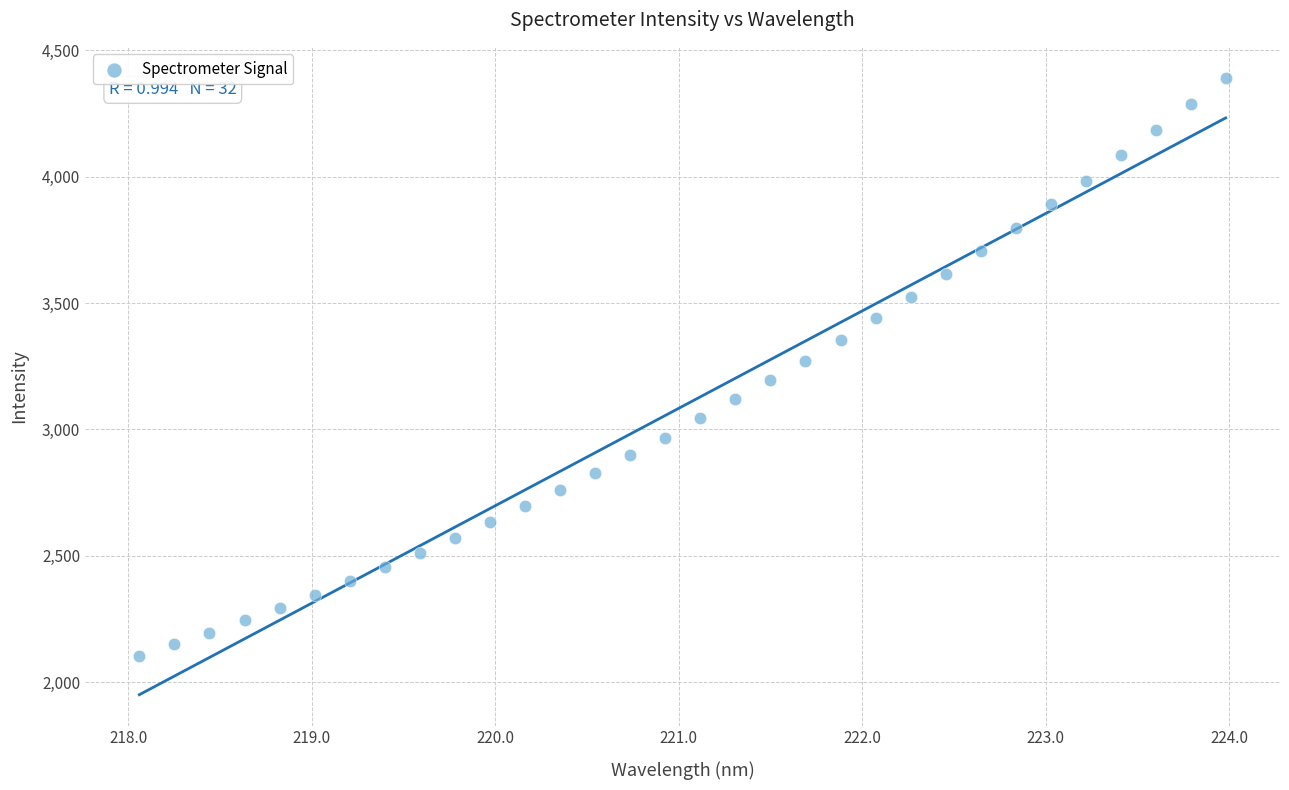

What is the range of Y values (max minus min)?

2288.1